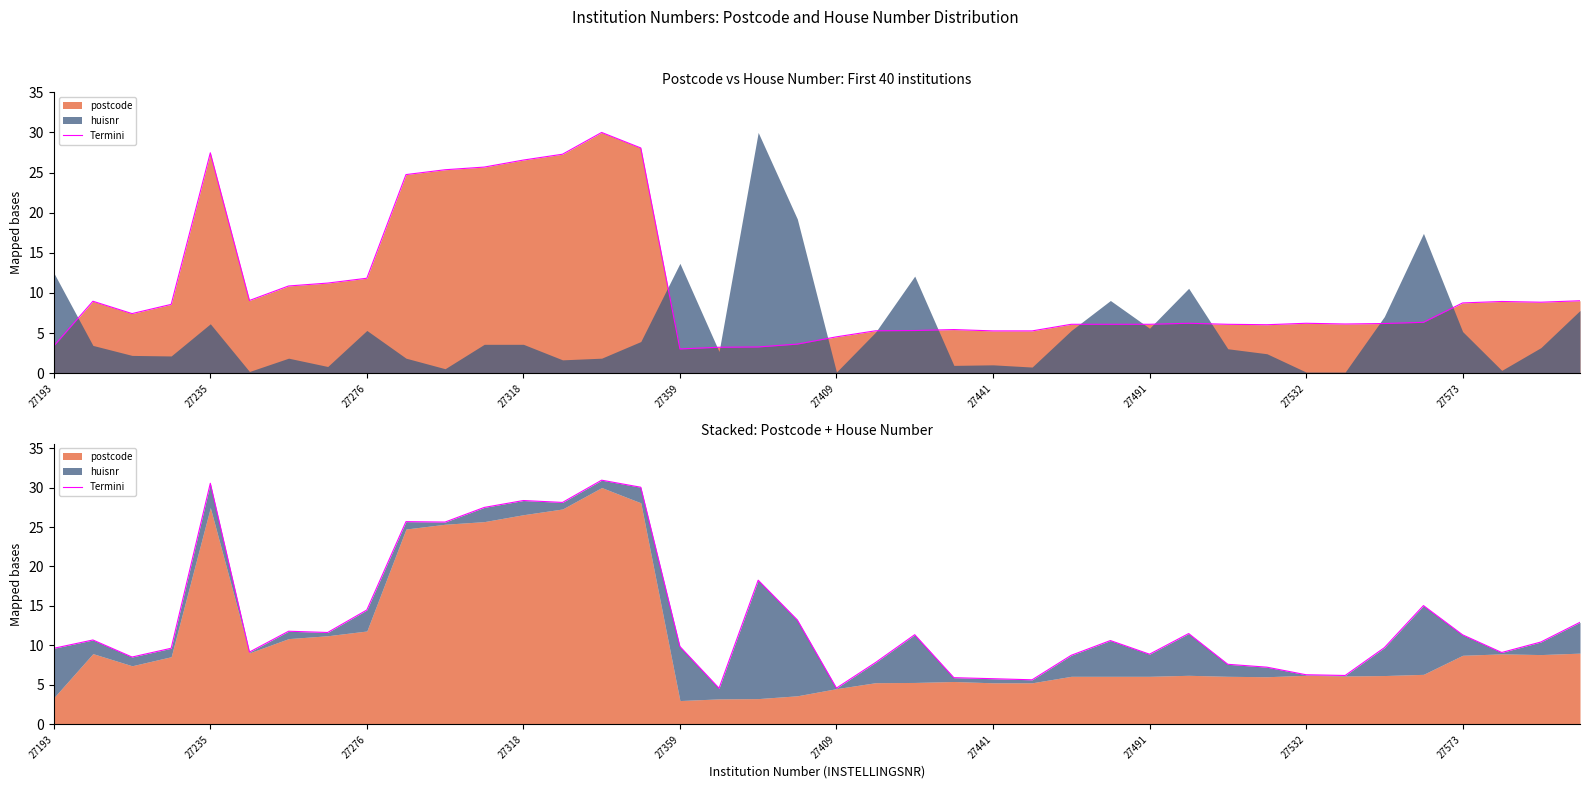

How many lines are shown in the chart?

1